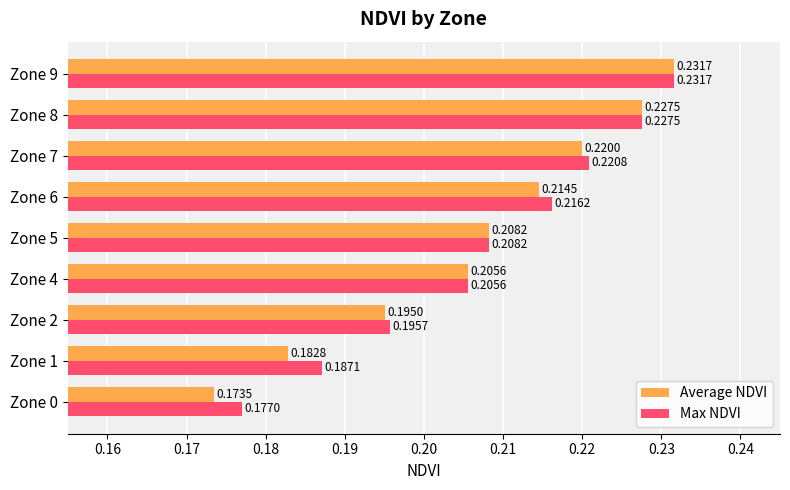

What is the sum of all Average NDVI values?

1.9